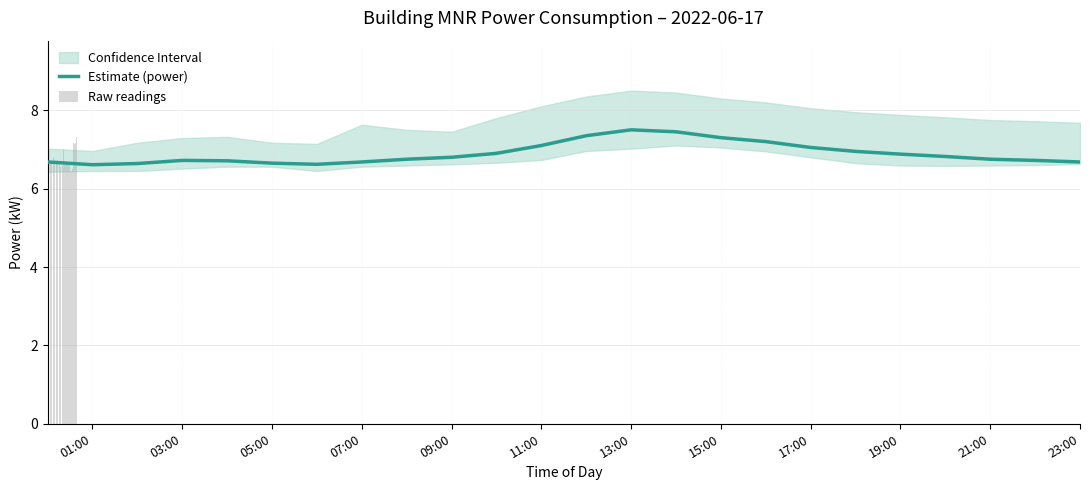

Does the chart contain stacked bars?

No